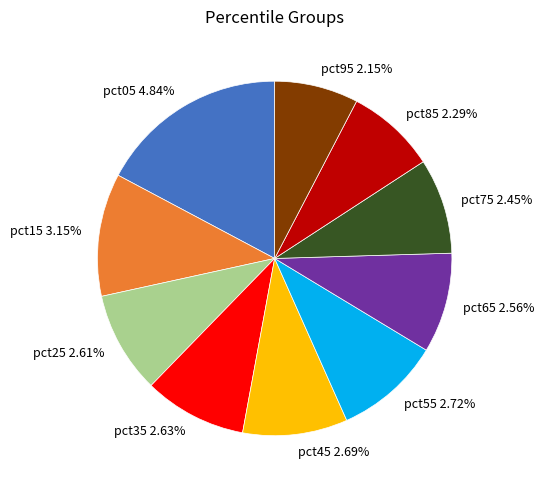

To the nearest percent, what is the average slice percentage?

10%